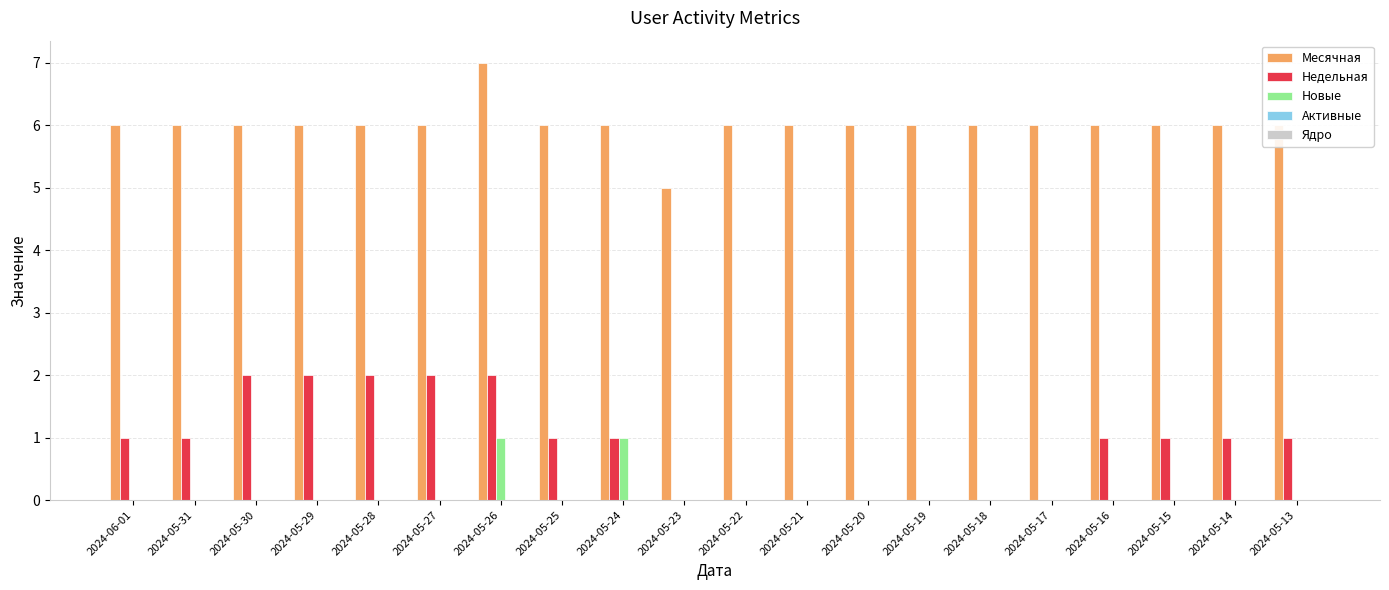

How many Недельная values are between 0 and 2?

20